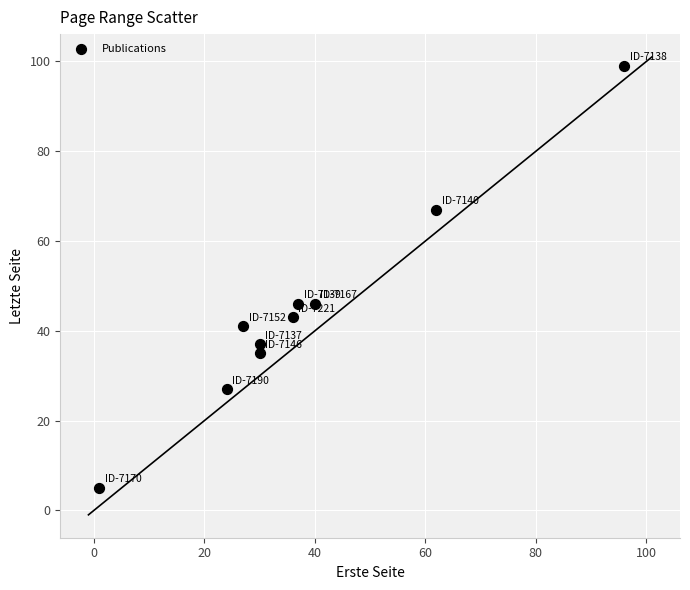

What is the range of Y values (max minus min)?

94